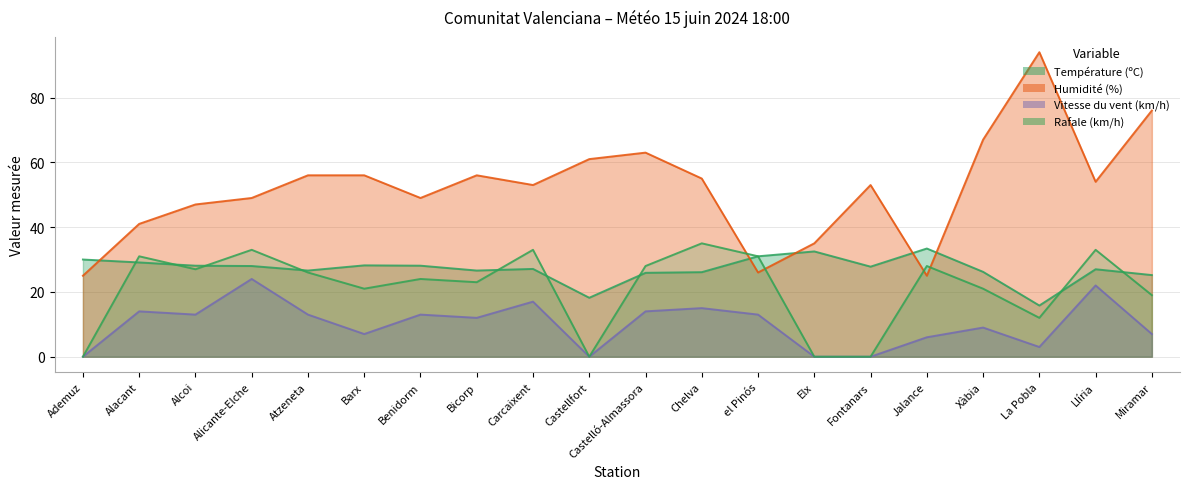

Does the chart have visible grid lines?

Yes